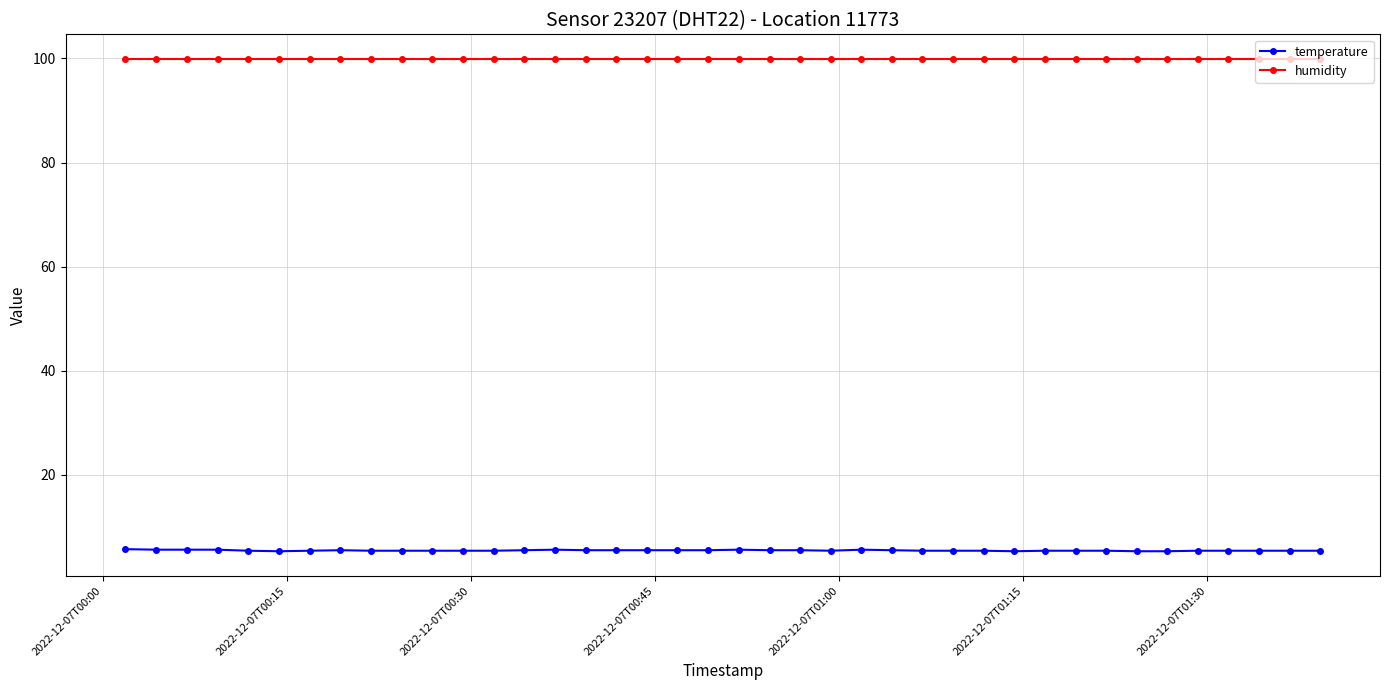

True or false: temperature has more than 2 interior local peaks.

True